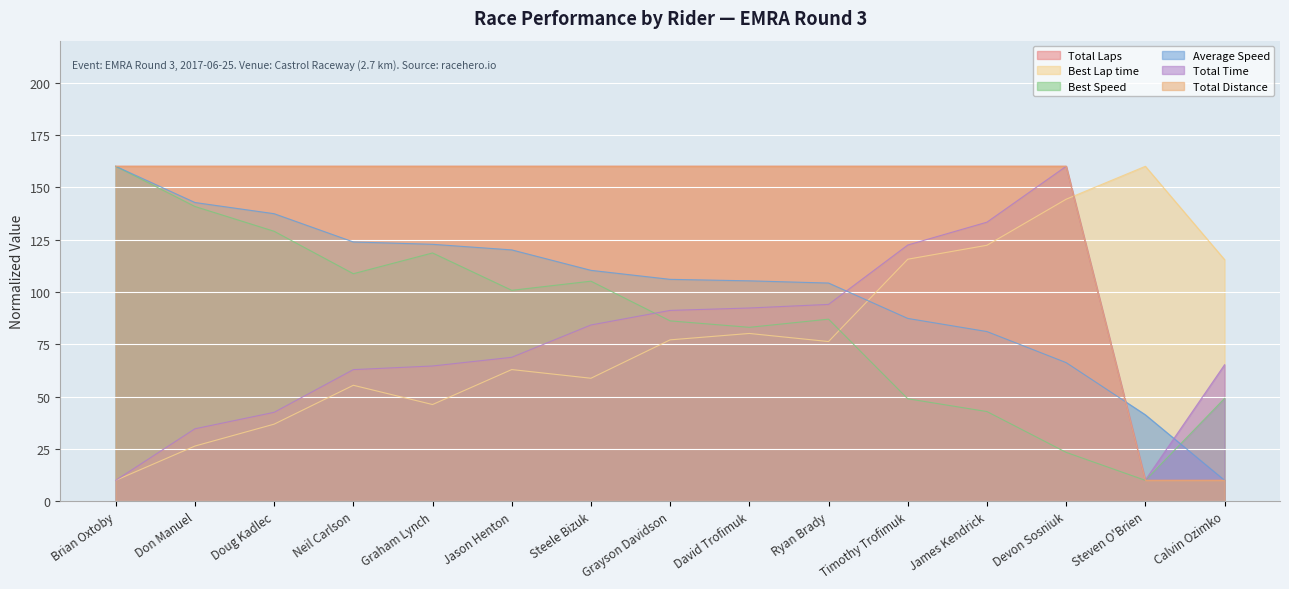

True or false: Total Laps has more than 1 interior local peaks.

False